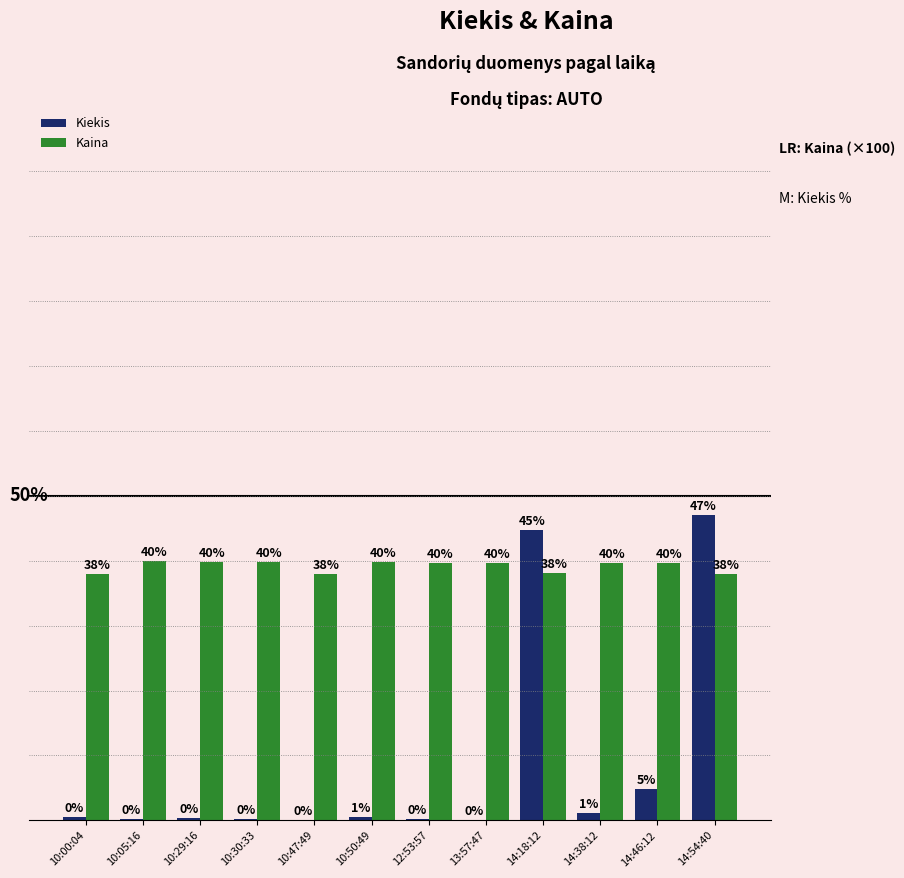

At which label does Kaina first exceed 39?

10:05:16